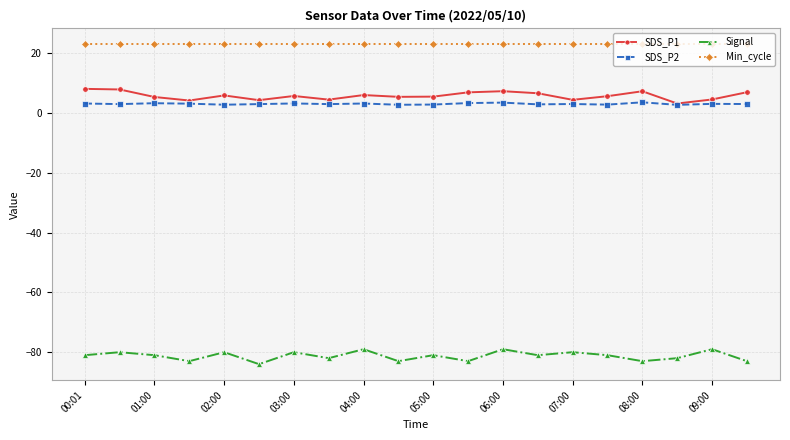

Which series has the largest total across all categories?

Min_cycle